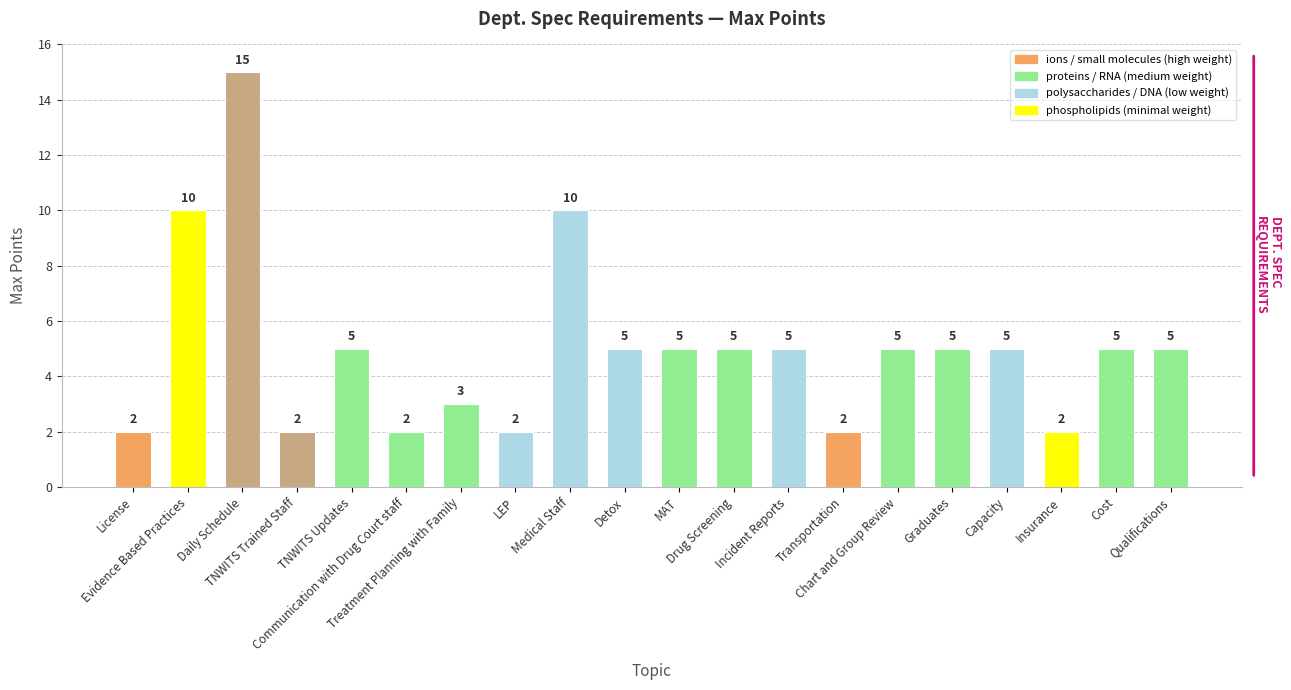

How many categories are shown in the chart?

20